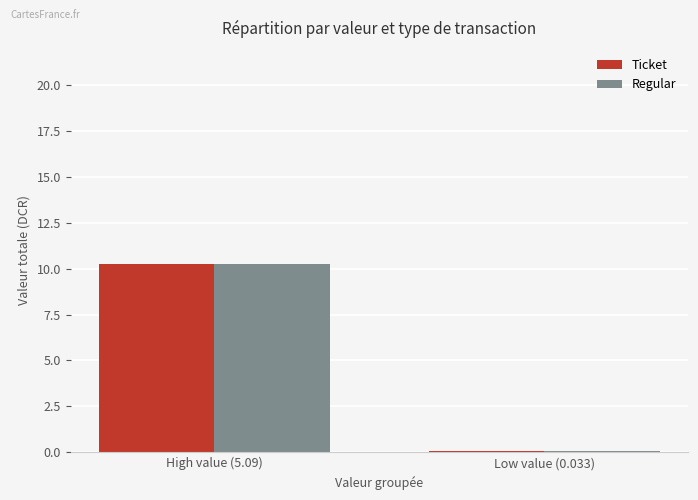

What is the label of the 1st bar from the right?

Low value (0.033)